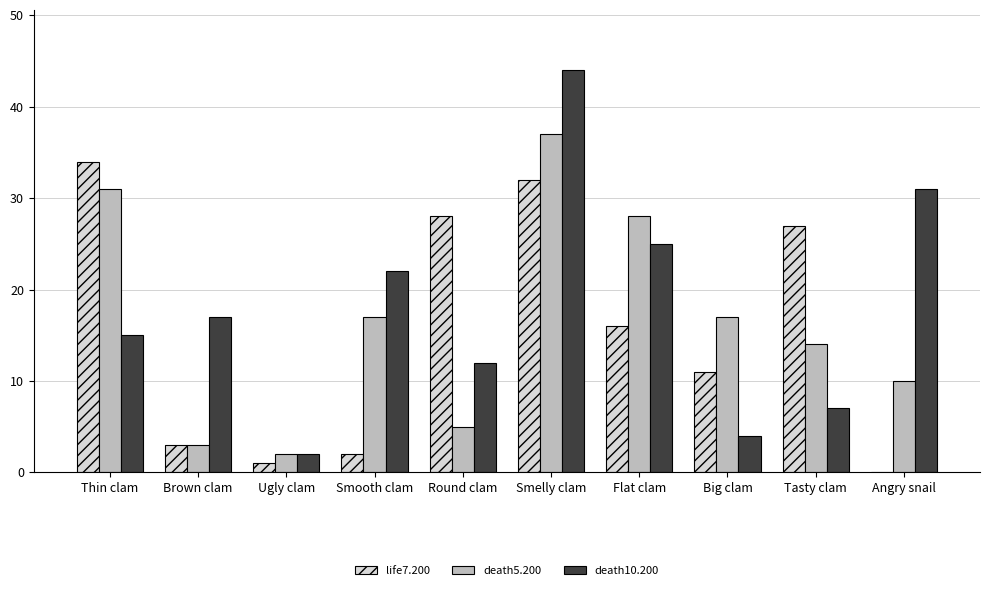

At which label does life7.200 reach its peak?

Thin clam